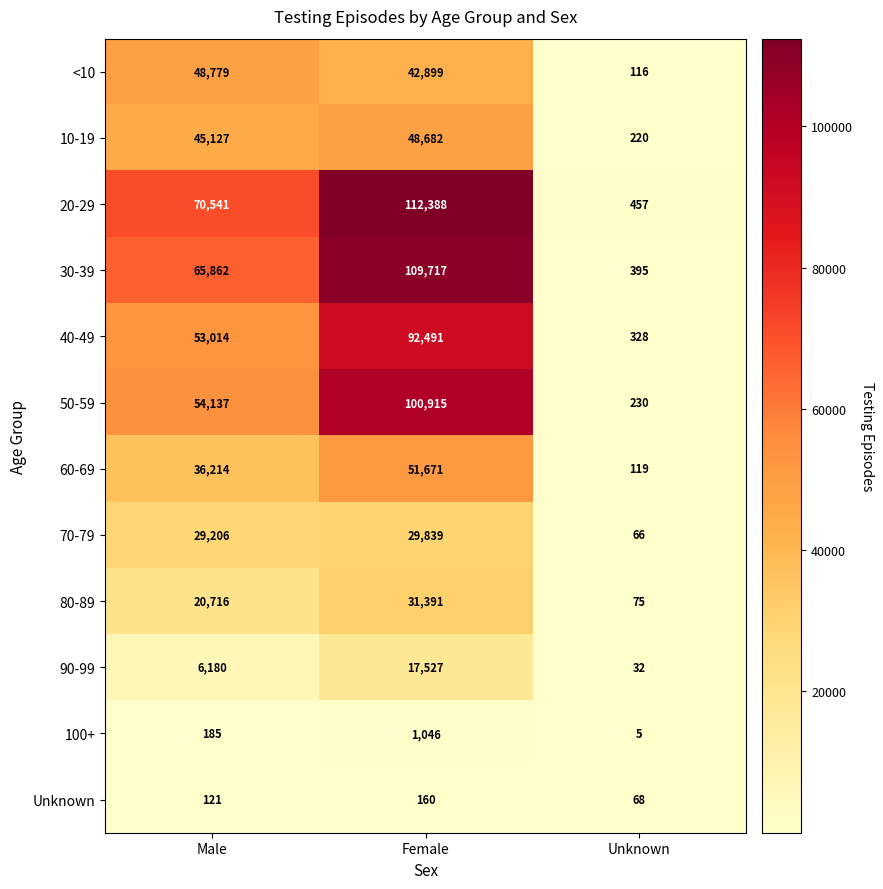

True or false: Unknown has a value of 160 at Female.

True